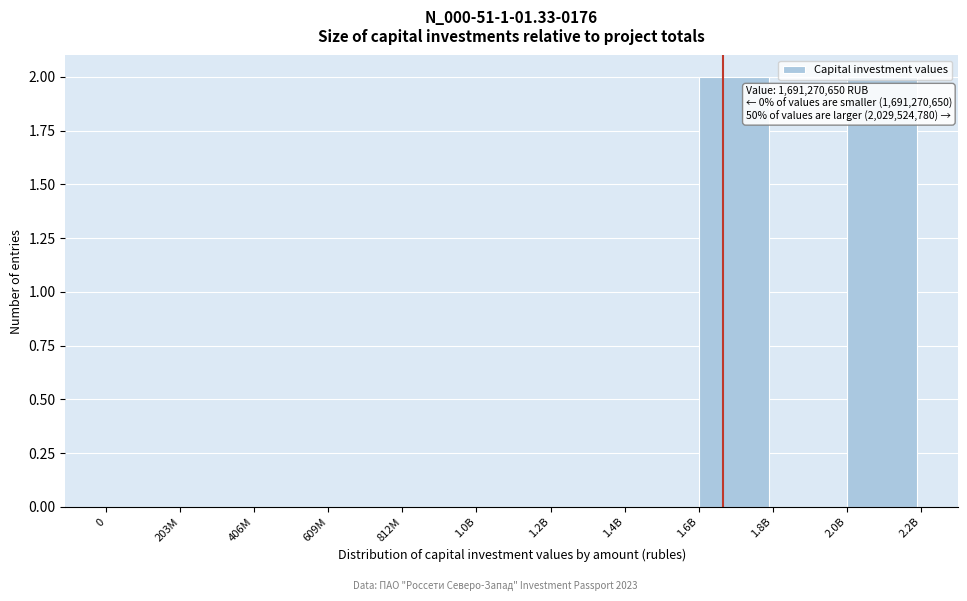

True or false: the data shows 0 at 609M.

True